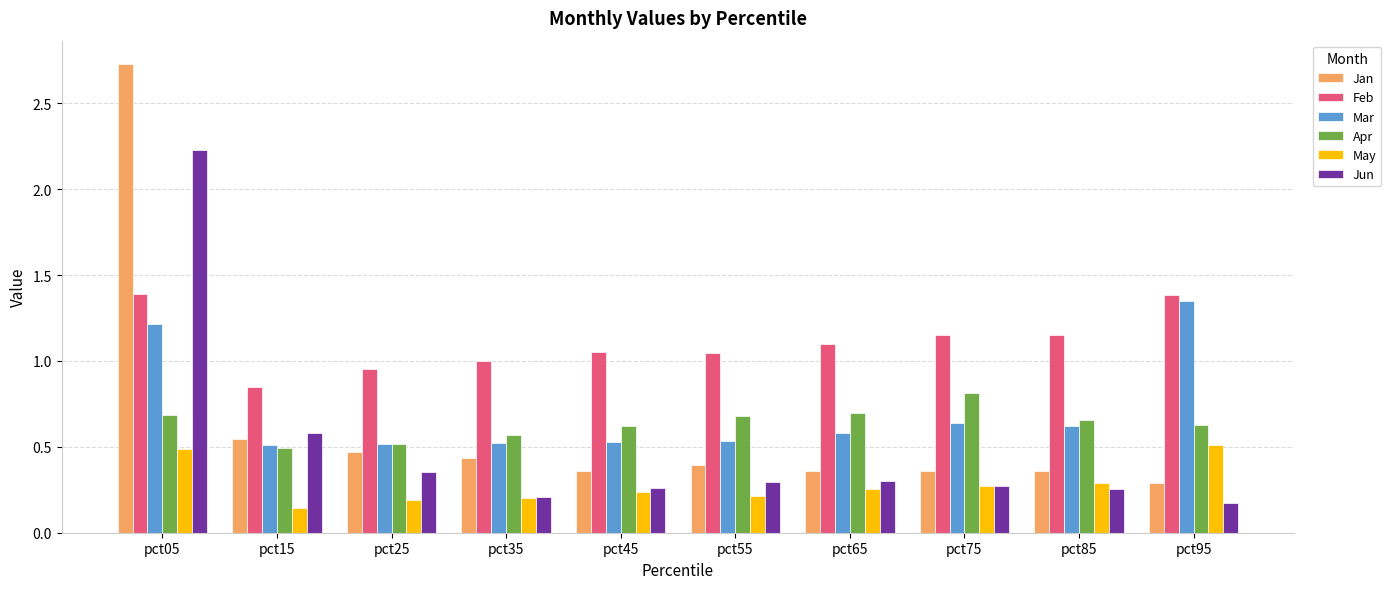

Between pct05 and pct75, which series saw the biggest shift?

Jan